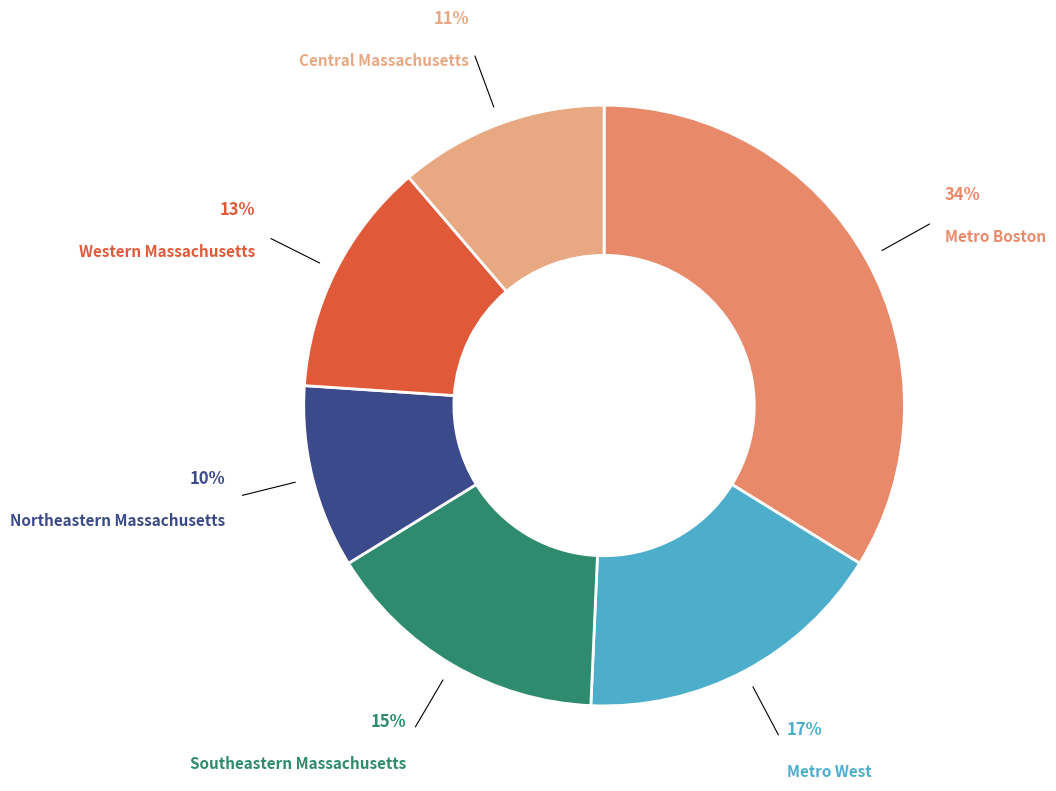

To the nearest percent, what portion does Northeastern Massachusetts represent?

10%